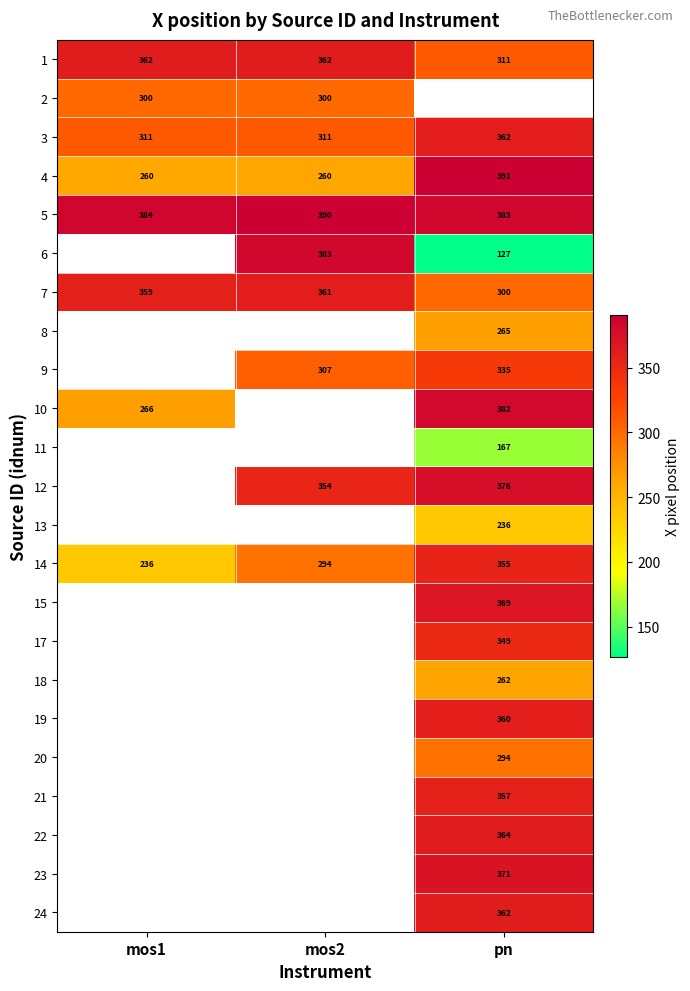

At how many categories does at least one series exceed 128?

3